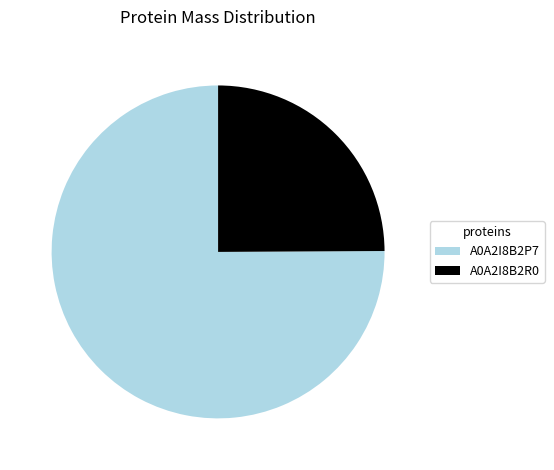

Rank the categories by value from lowest to highest.

A0A2I8B2R0, A0A2I8B2P7